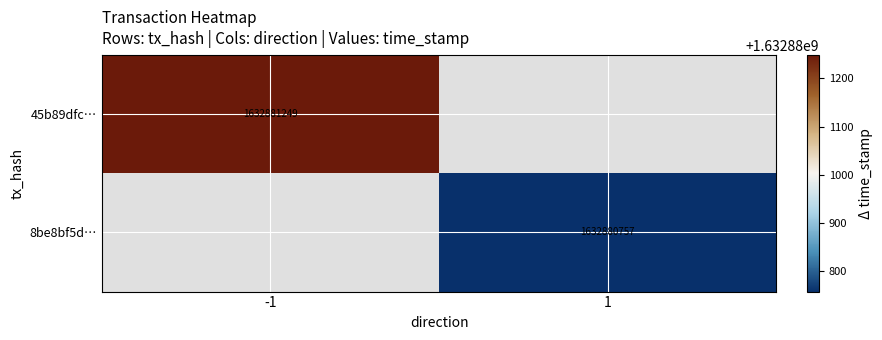

List the series in order of their overall mean, lowest first.

8be8bf5dc66fe76b018324fd456ccc332f3b53a, 45b89dfcabb8085a5dab36099c3b16a942e8c19